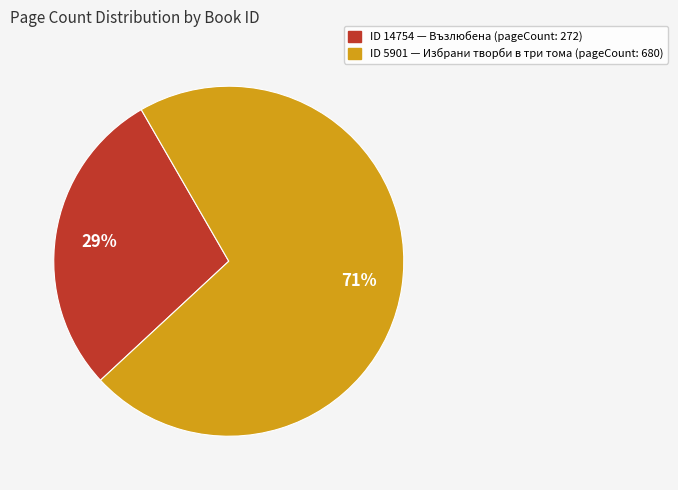

To the nearest percent, what is the average slice percentage?

50%